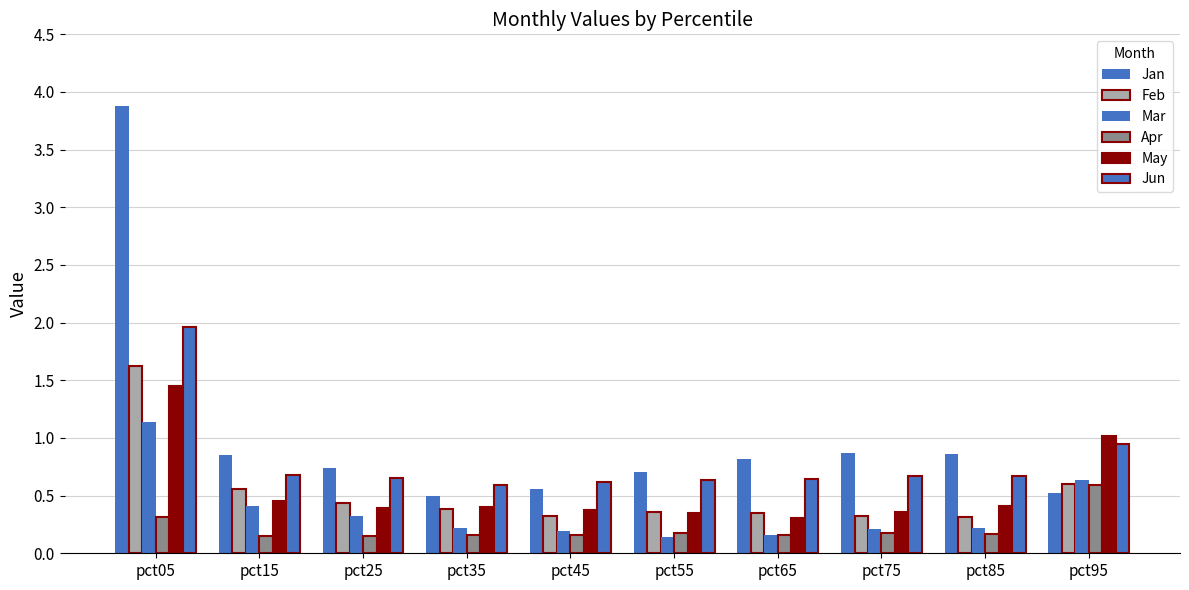

What is the sum of the Feb values at pct85 and pct55?

0.7